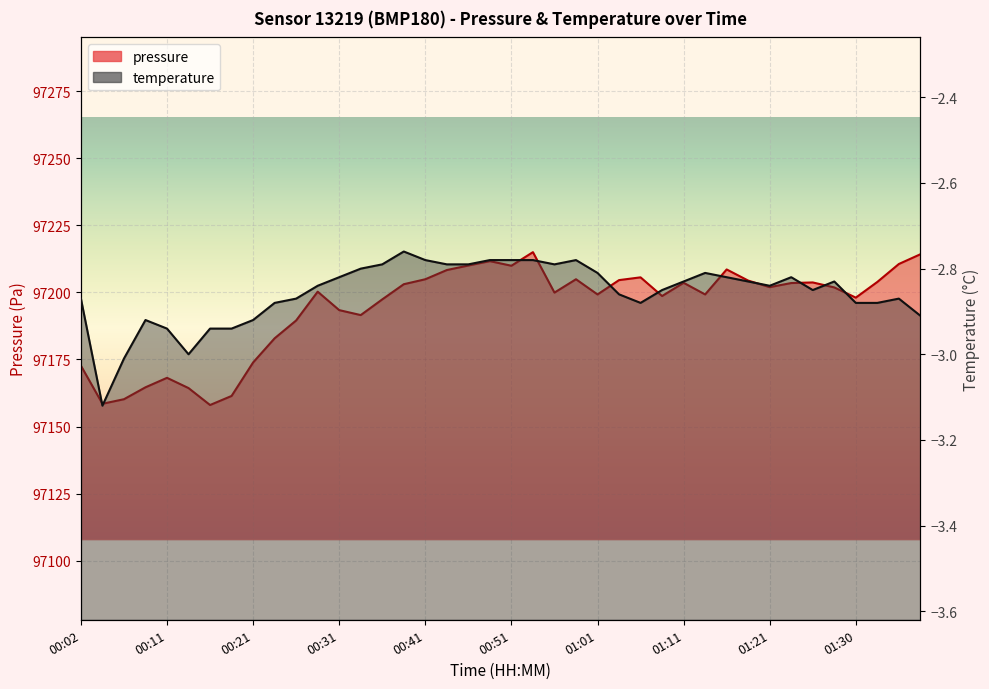

Rank the series at 17 from lowest to highest value.

temperature, pressure